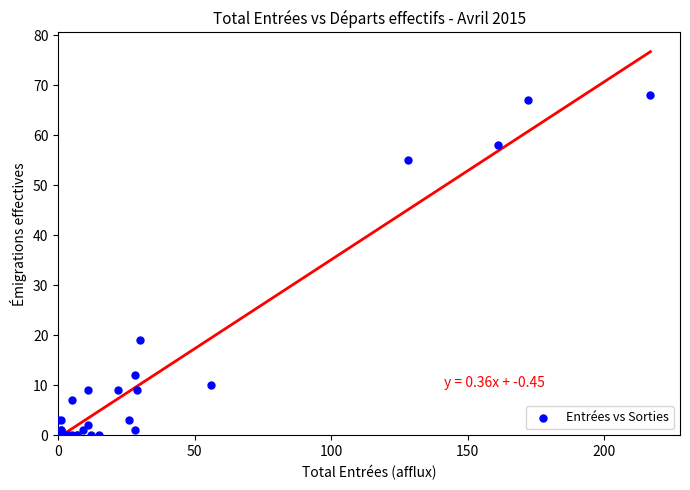

What Y value in the scatter plot is closest to 34?

19